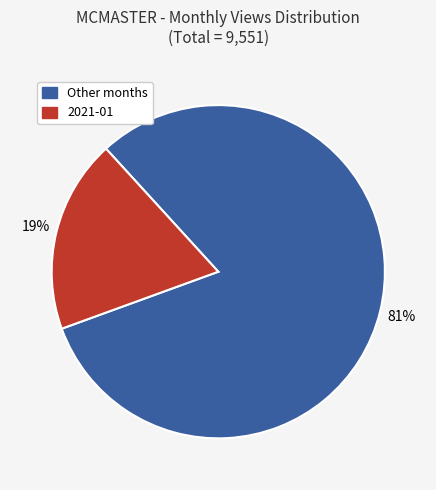

To the nearest percent, what is the average slice percentage?

50%